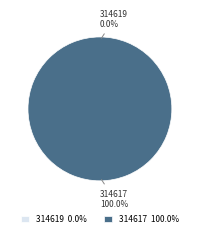

Which has a higher value, 314617 or 314619?

314617